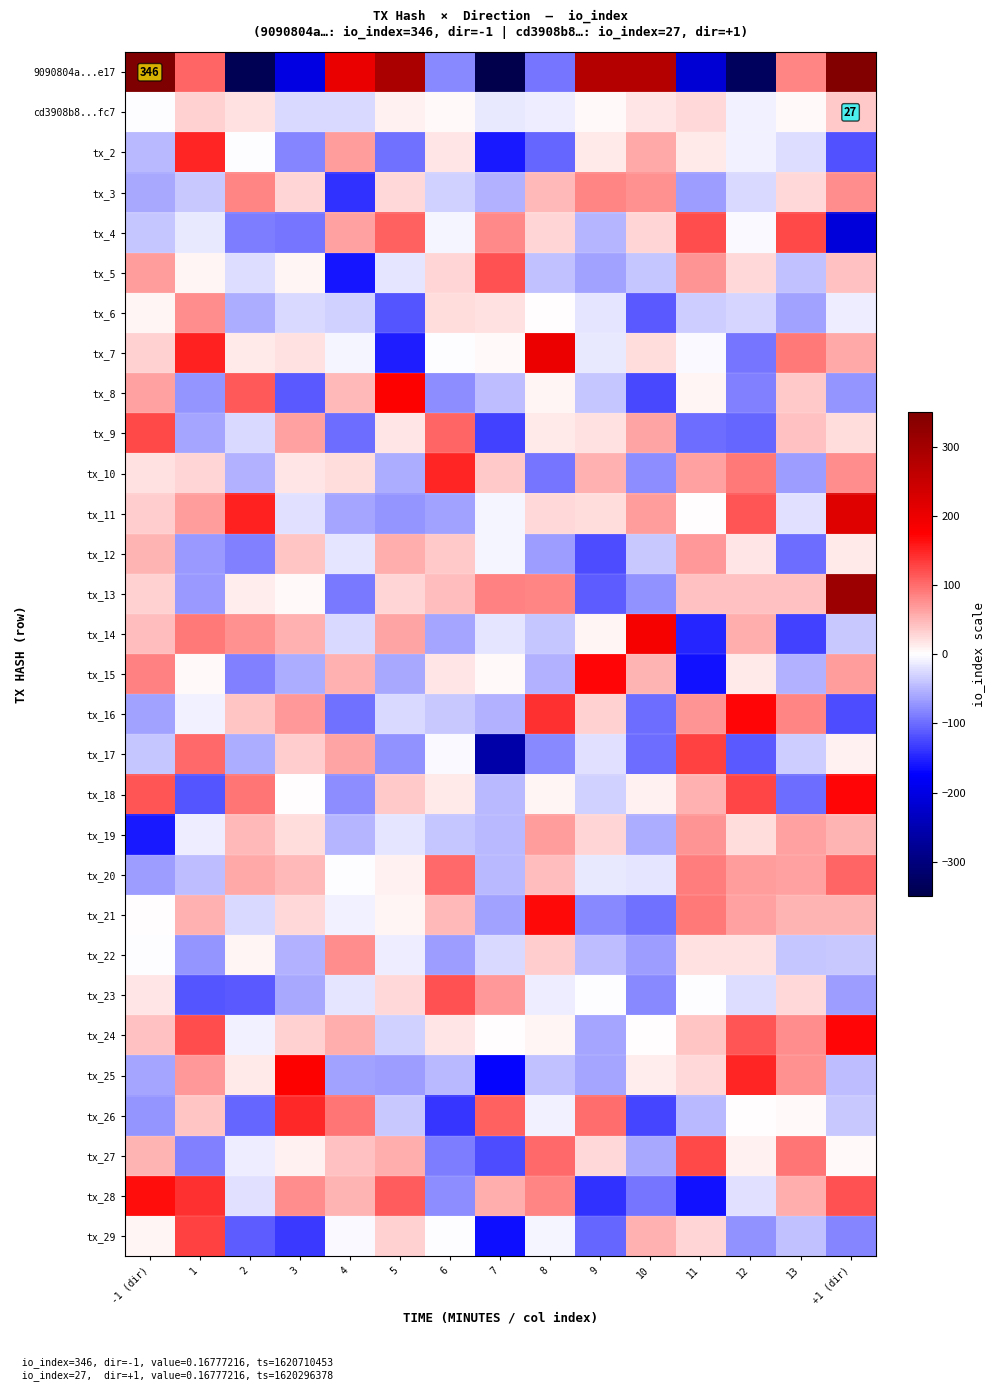

Rank the categories by tx_25 value from highest to lowest.

3, 12, 13, 1, 11, 2, 10, 8, +1 (dir), 6, 9, -1 (dir), 4, 5, 7